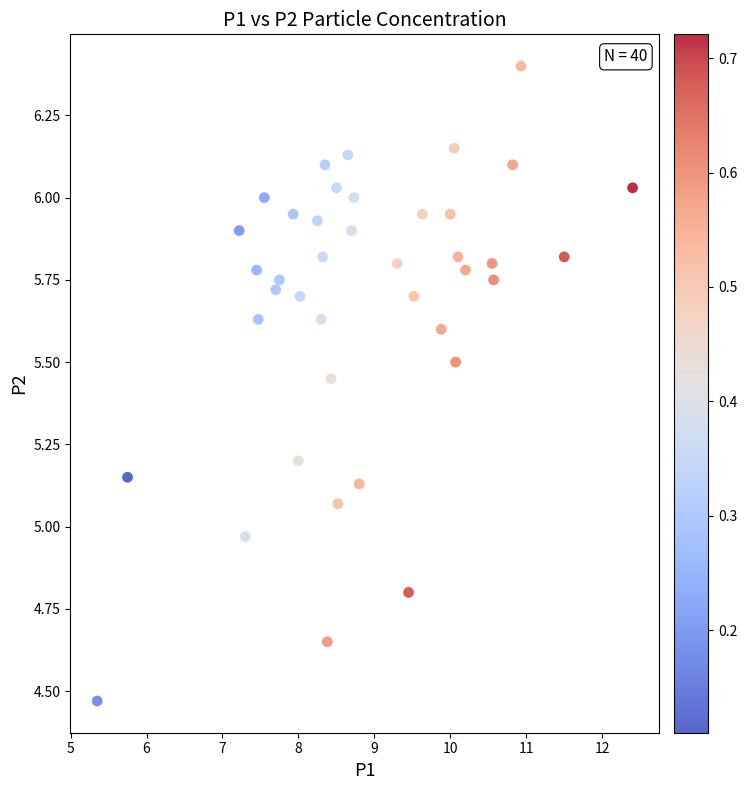

What is the range of Y values (max minus min)?

1.9